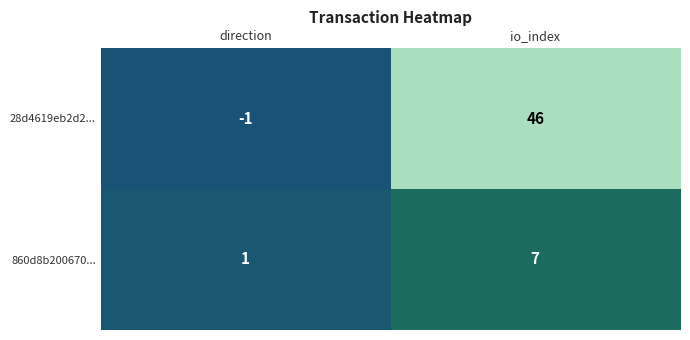

Where is 28d4619eb2d2... nearest to the value 22?

direction